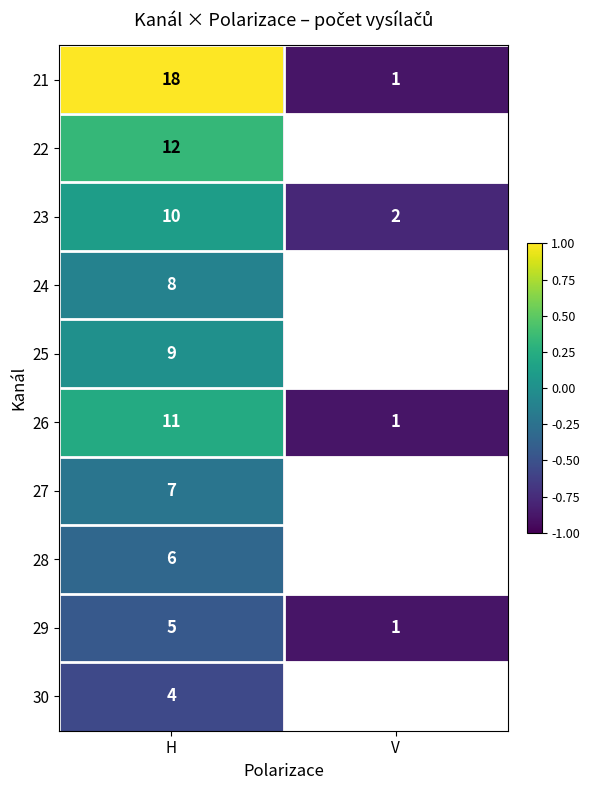

At which label does 21 reach its minimum?

V